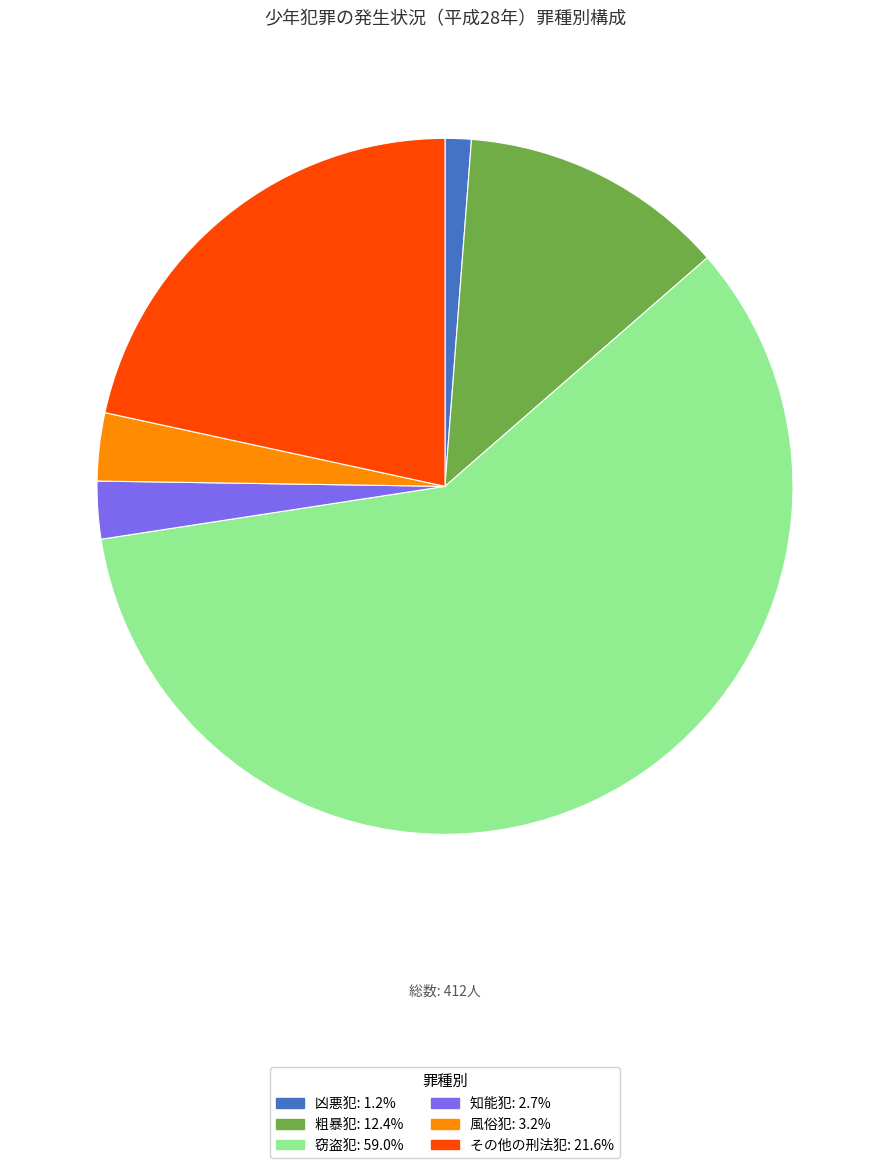

What is the smallest slice in the pie chart?

凶悪犯